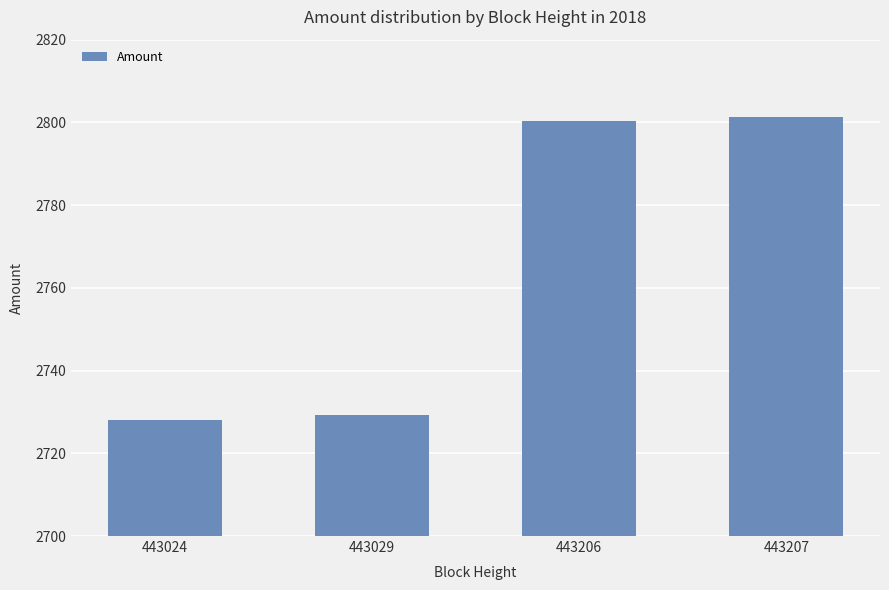

What is the greatest value displayed?

2801.4